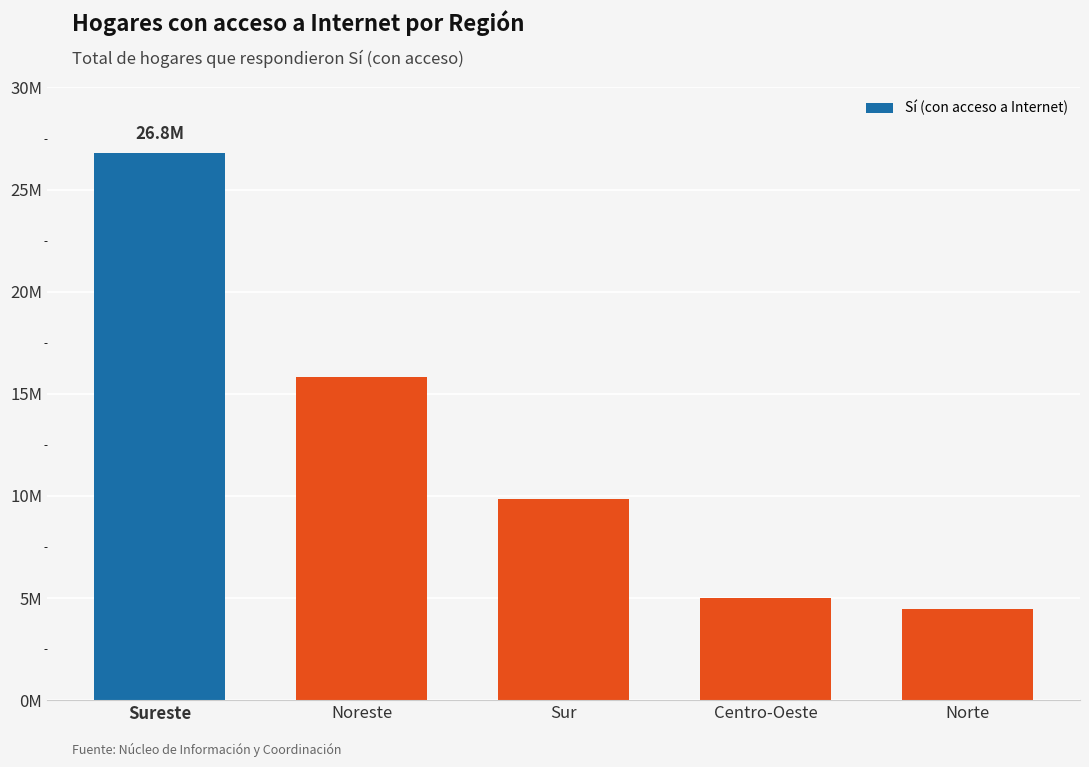

Rank the categories by value from highest to lowest.

Sureste, Noreste, Sur, Centro-Oeste, Norte